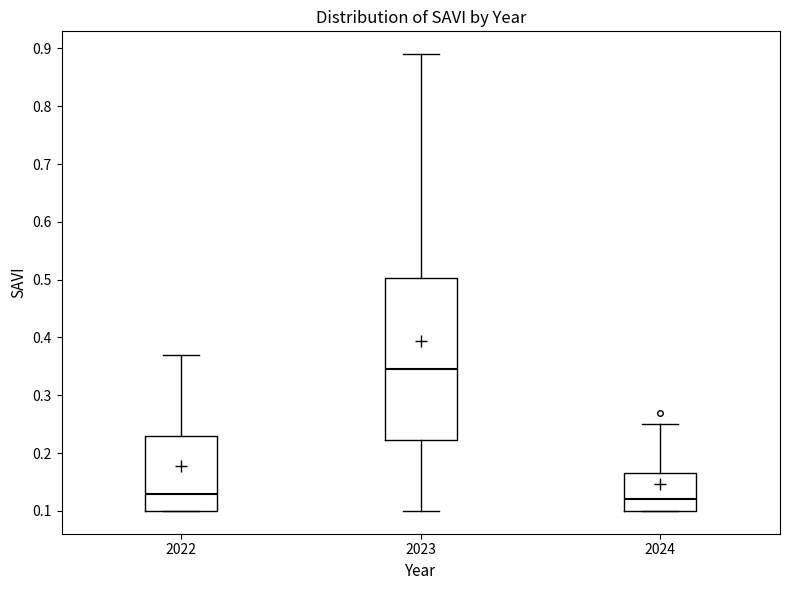

Which box is the tallest, from its lower edge to its upper edge?

2023